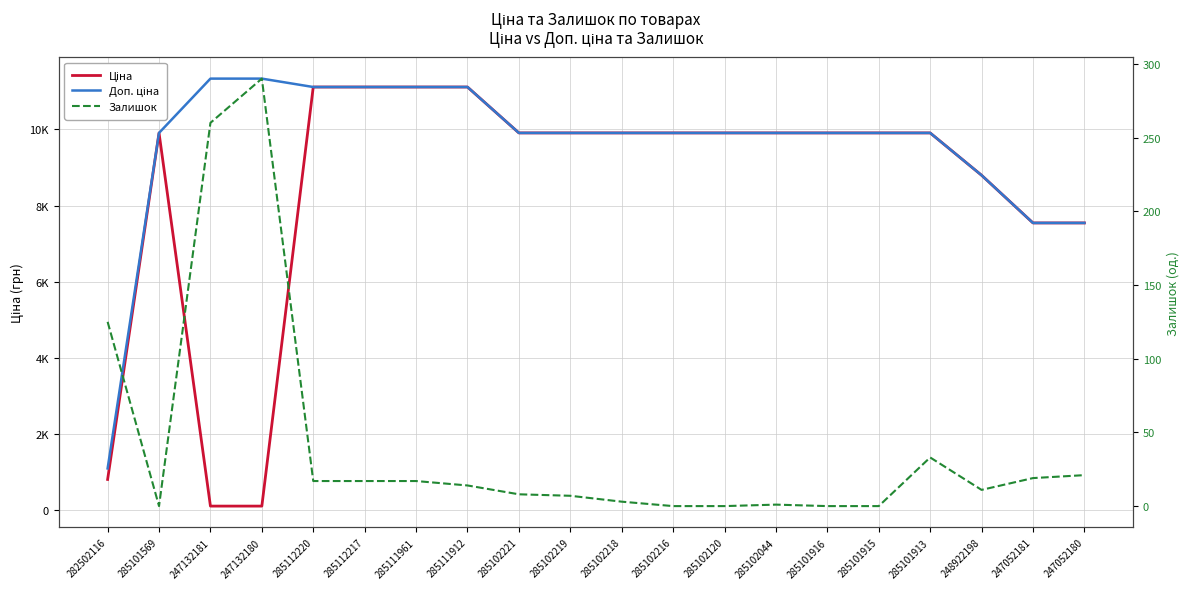

Reading left to right, transcribe all the data shown in this chart.

Ціна: 813.0	9908.5	113.3	113.3	11113.6	11113.6	11113.6	11113.6	9908.5	9908.5	9908.5	9908.5	9908.5	9908.5	9908.5	9908.5	9908.5	8797.6	7545.9	7545.9
Доп. ціна: 1101.8	9908.5	11334.0	11334.0	11113.6	11113.6	11113.6	11113.6	9908.5	9908.5	9908.5	9908.5	9908.5	9908.5	9908.5	9908.5	9908.5	8797.6	7545.9	7545.9
Залишок: 125.0	0.0	260.0	290.0	17.0	17.0	17.0	14.0	8.0	7.0	3.0	0.0	0.0	1.0	0.0	0.0	33.0	11.0	19.0	21.0